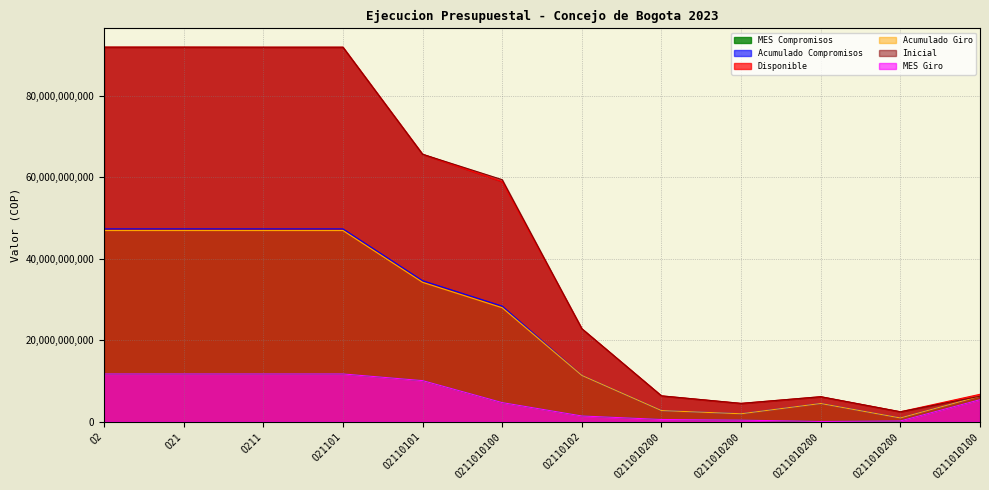

How many lines are shown in the chart?

6